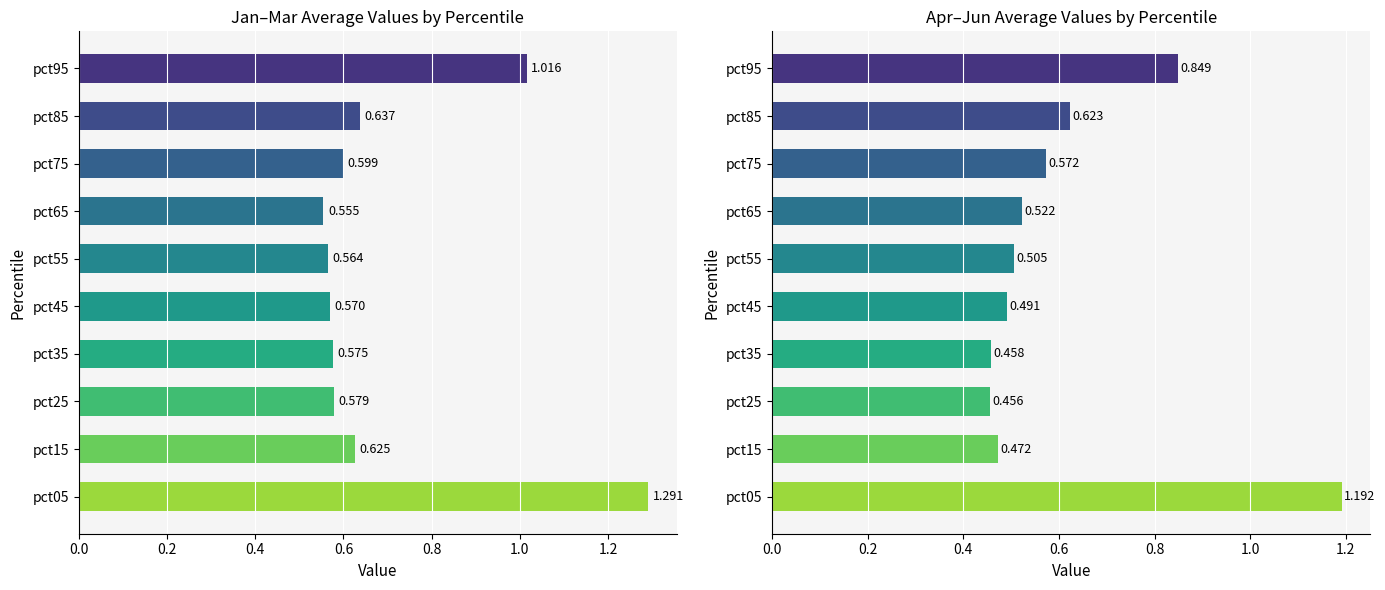

What value does the Jan-Mar avg series have at pct85?

0.6